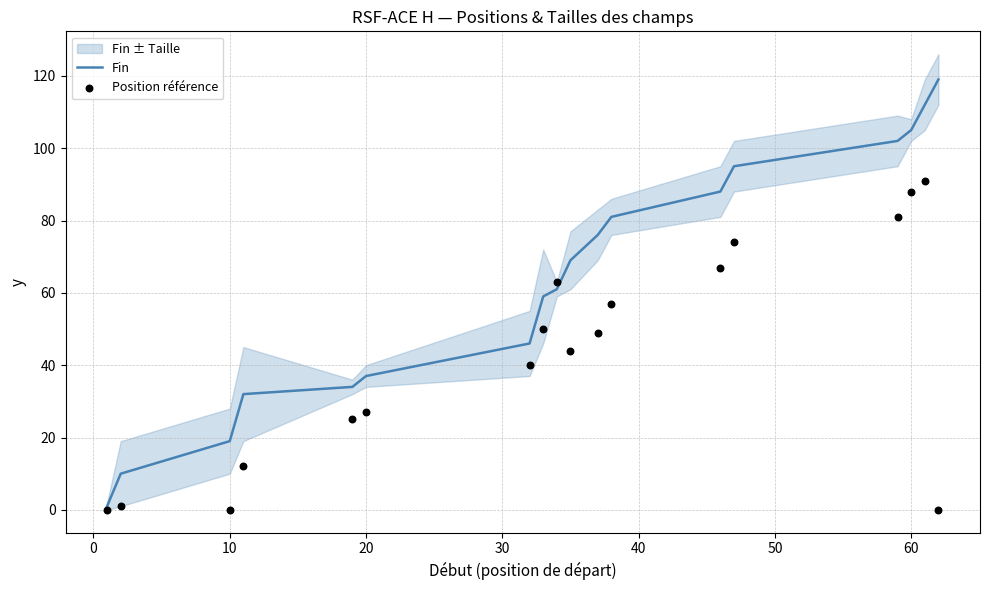

True or false: Fin has a value of 105 at 60.

True